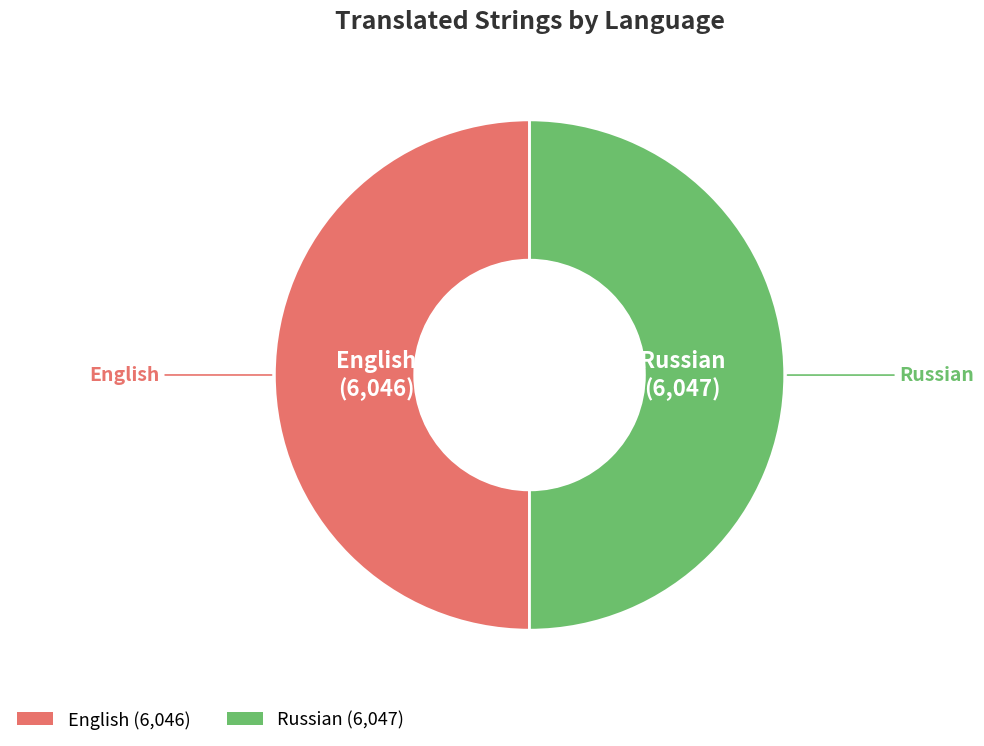

Approximately how many times larger is the value at Russian compared to English?

1.0